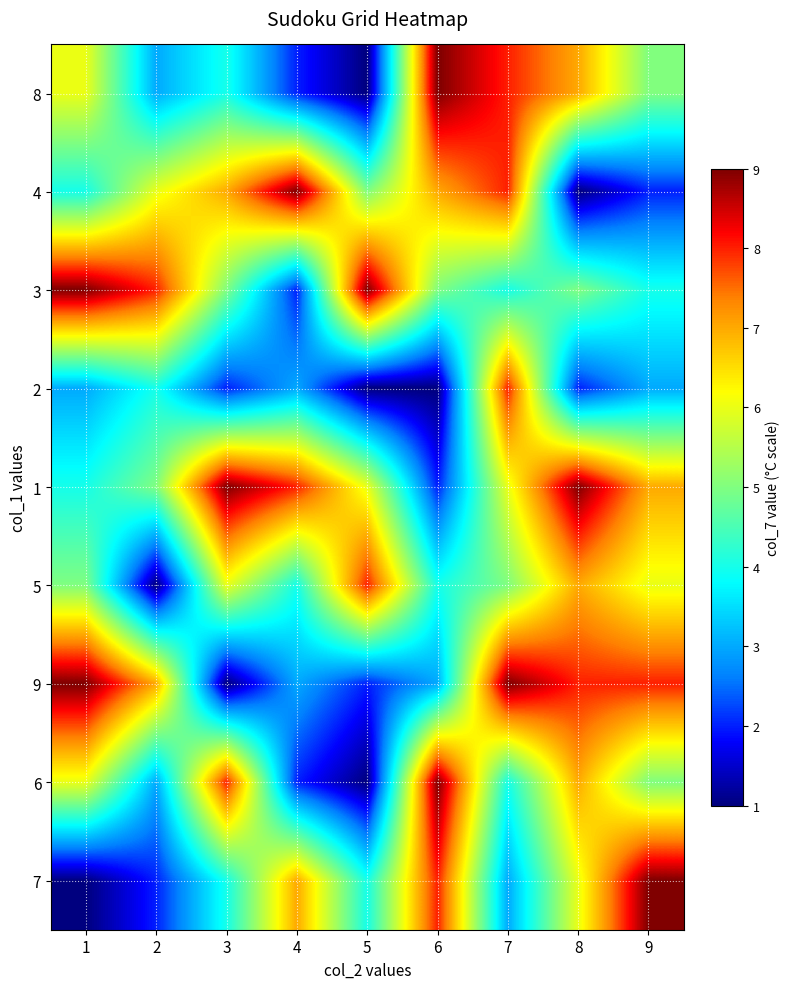

What is the greatest value displayed?

9